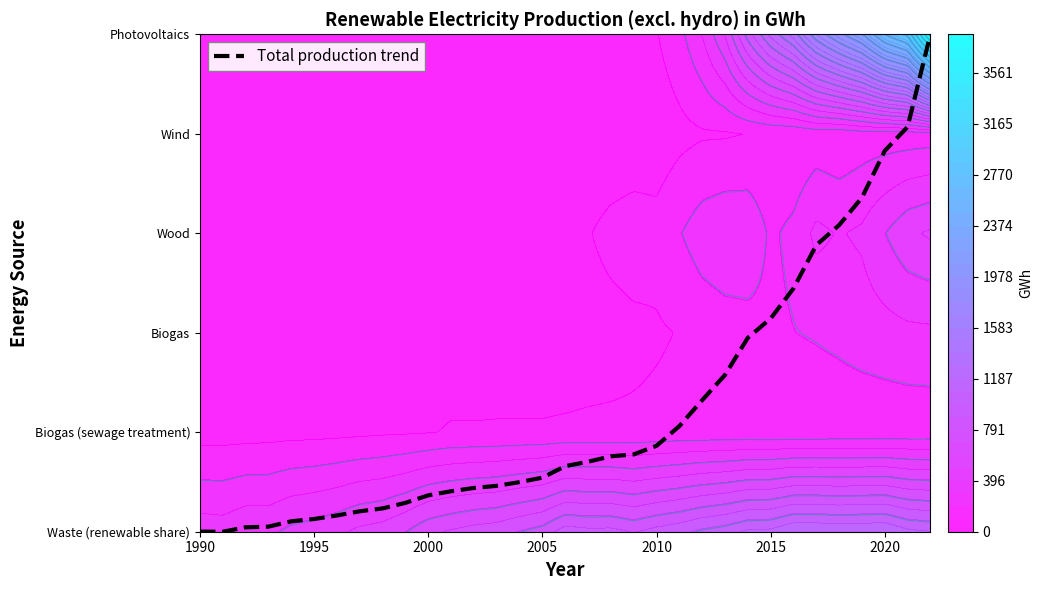

How many categories are shown in the chart?

33